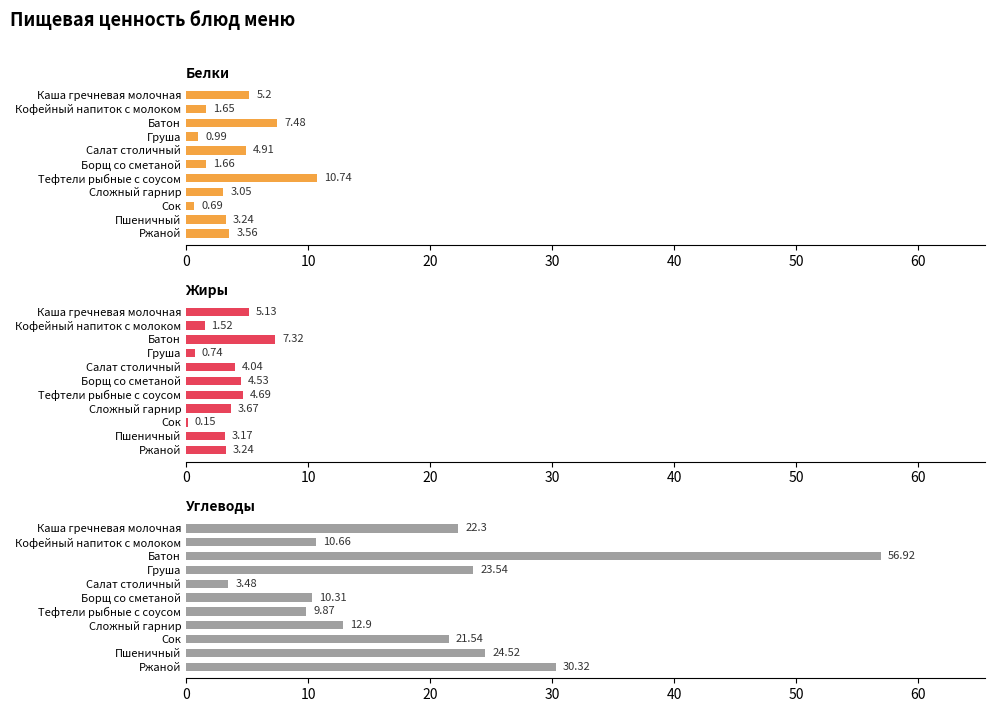

Which series has the largest total across all categories?

Углеводы